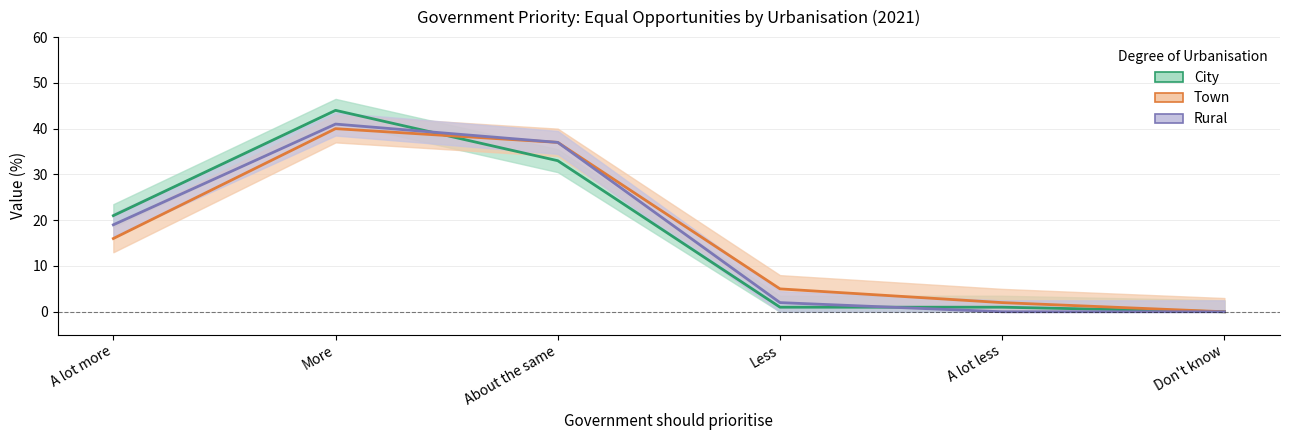

What is the difference between the maximum and minimum values in the City series?

44